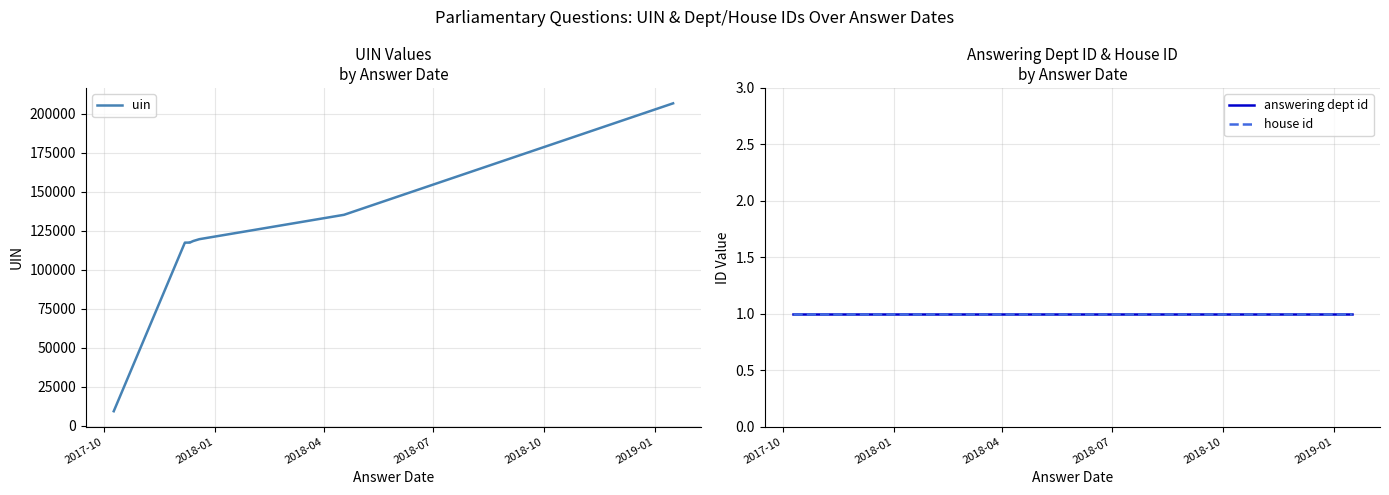

True or false: uin has more than 1 interior local peaks.

False